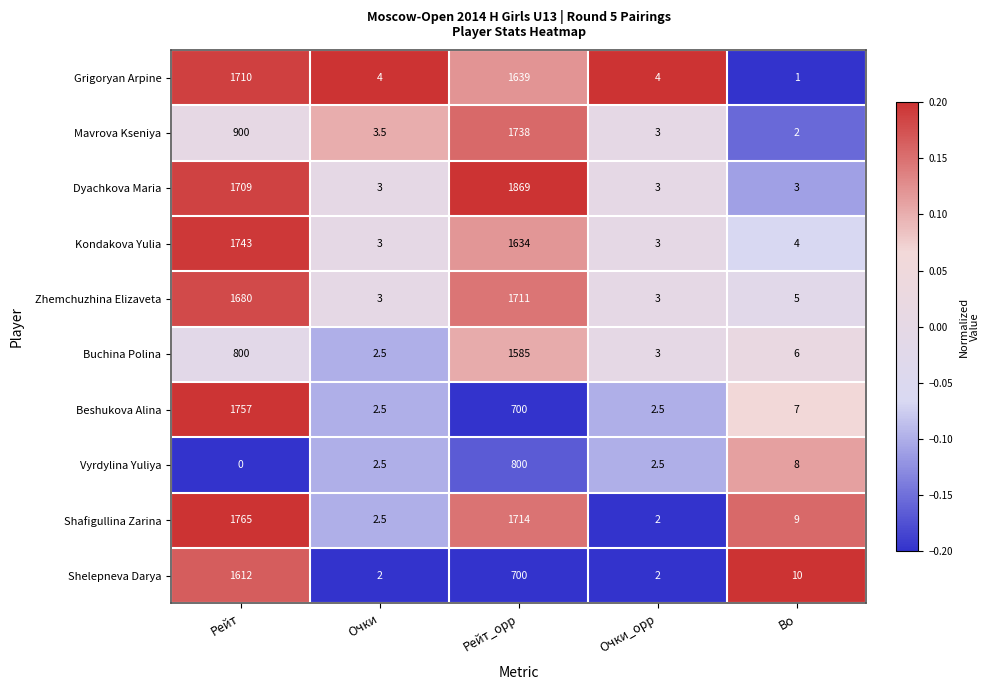

The value of Zhemchuzhina Elizaveta at Очки_opp is 3.0. True or false?

True